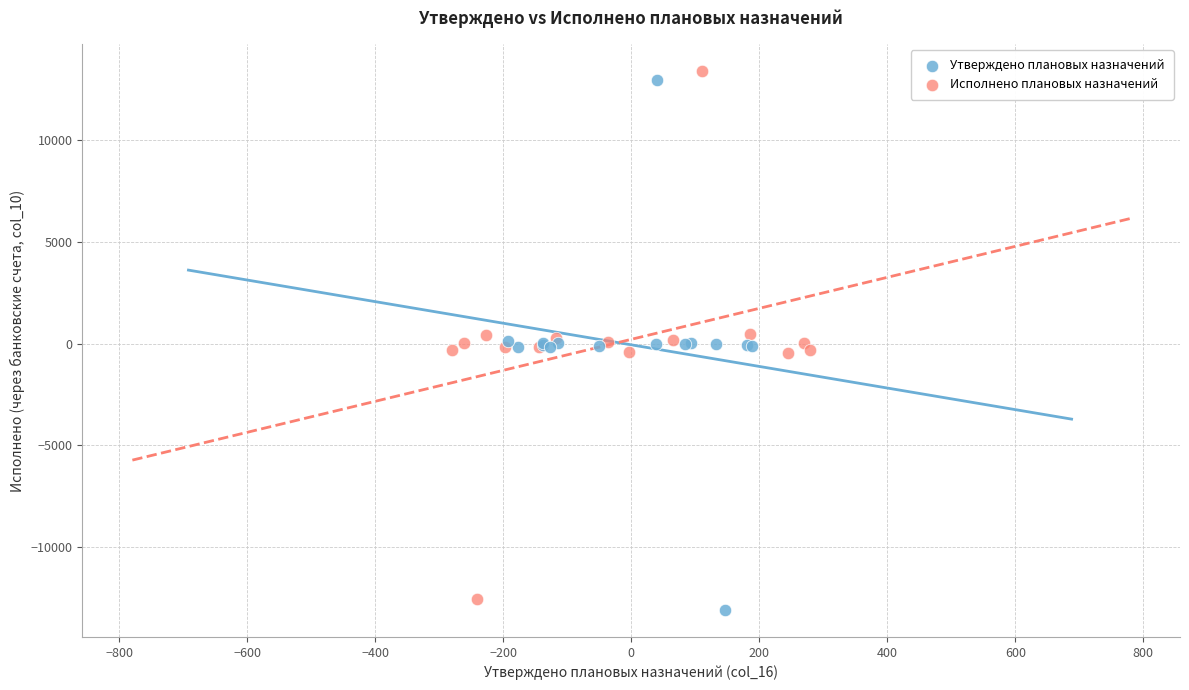

Which series has the widest spread of Y values?

Утверждено плановых назначений